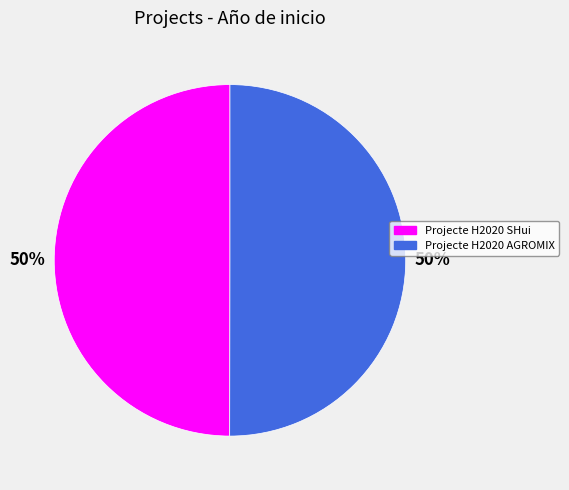

What percentage is the Projecte H2020 AGROMIX slice, to the nearest percent?

50%